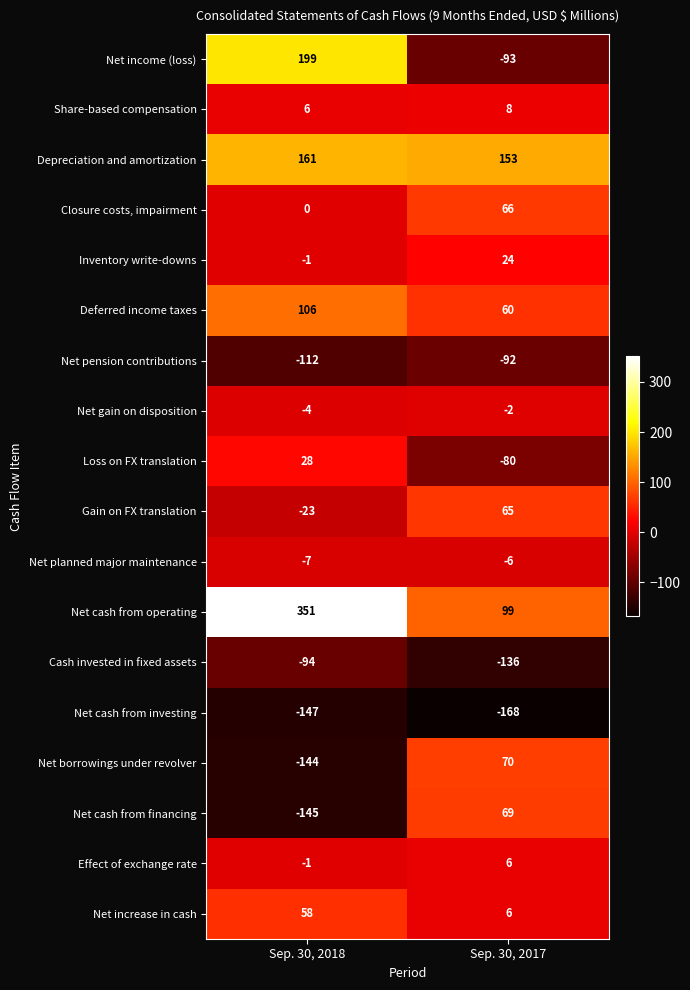

At which category is the sum across all series the highest?

Sep. 30, 2018